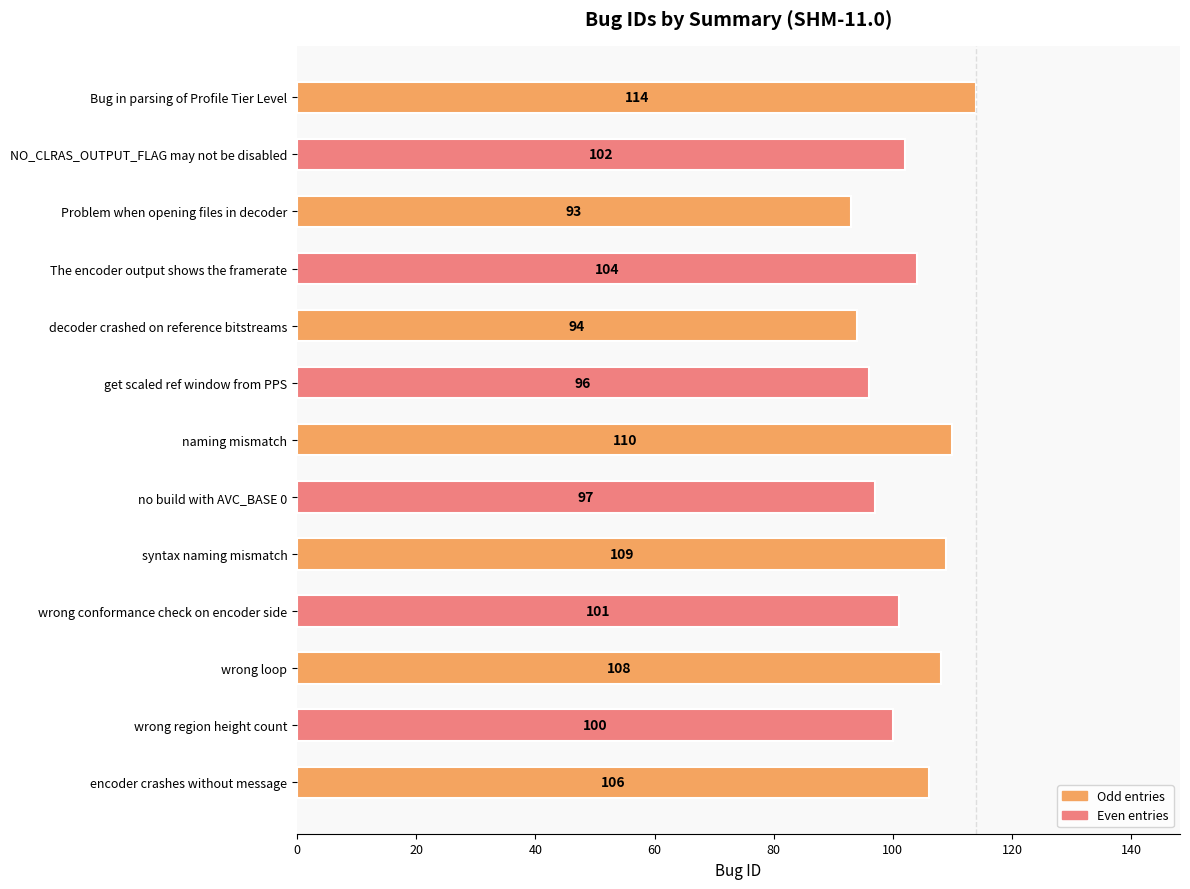

Reading bottom to top, list all the values displayed in this chart.

106	100	108	101	109	97	110	96	94	104	93	102	114